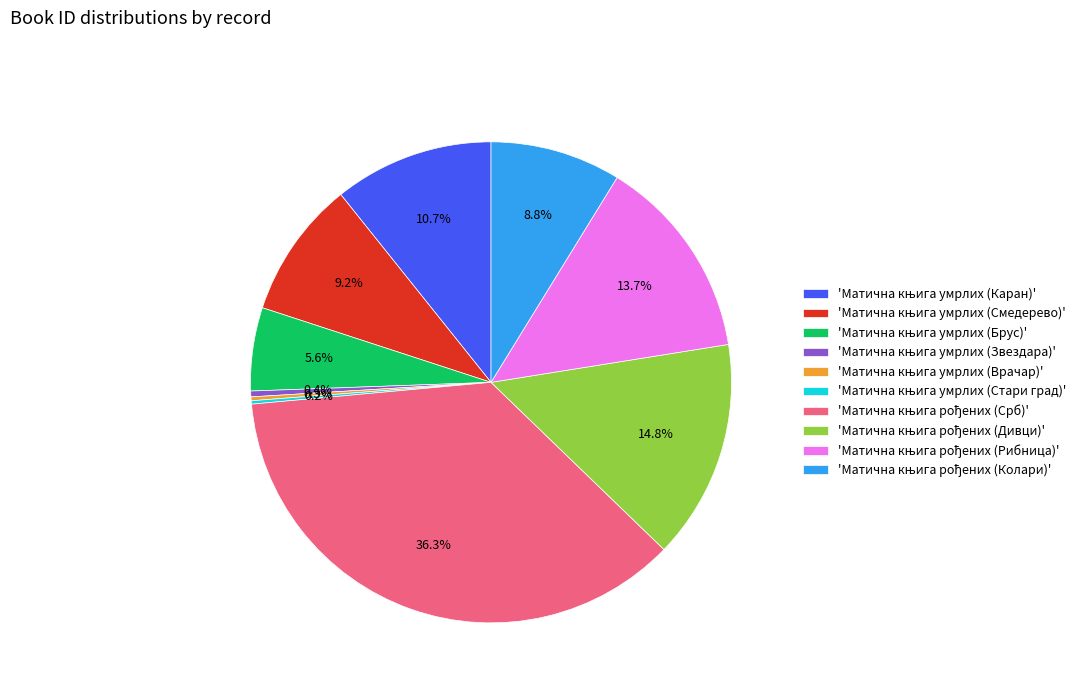

Is there a majority slice in this chart?

No